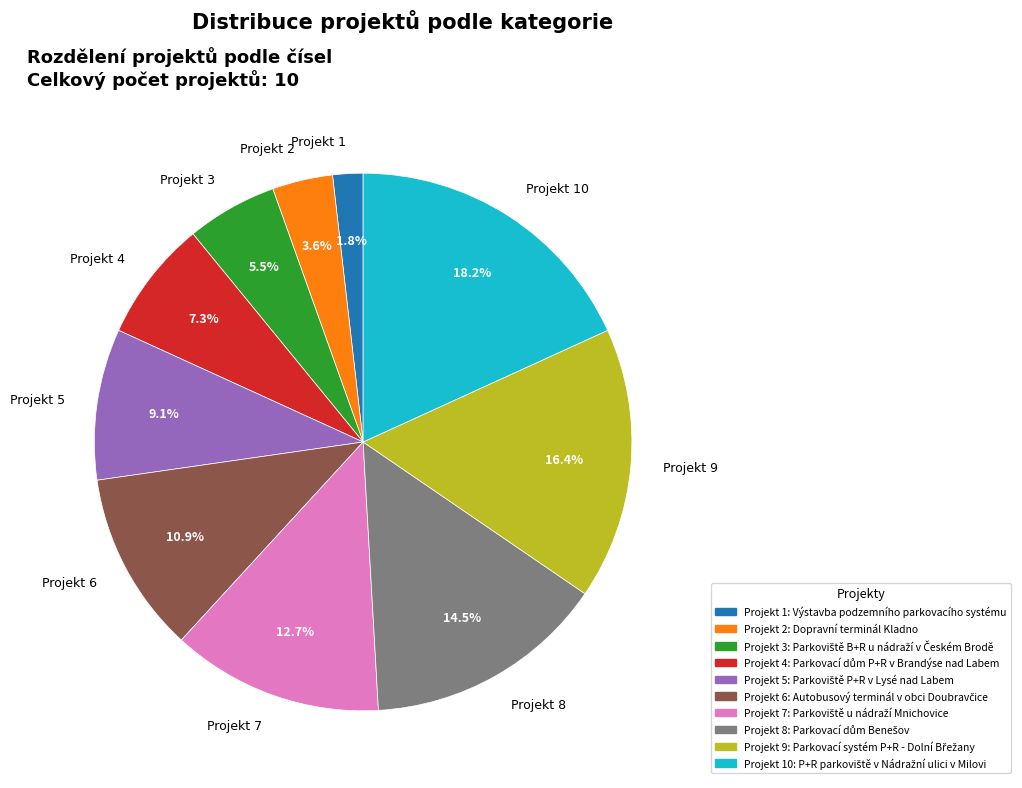

To the nearest percent, what is the average slice percentage?

10%